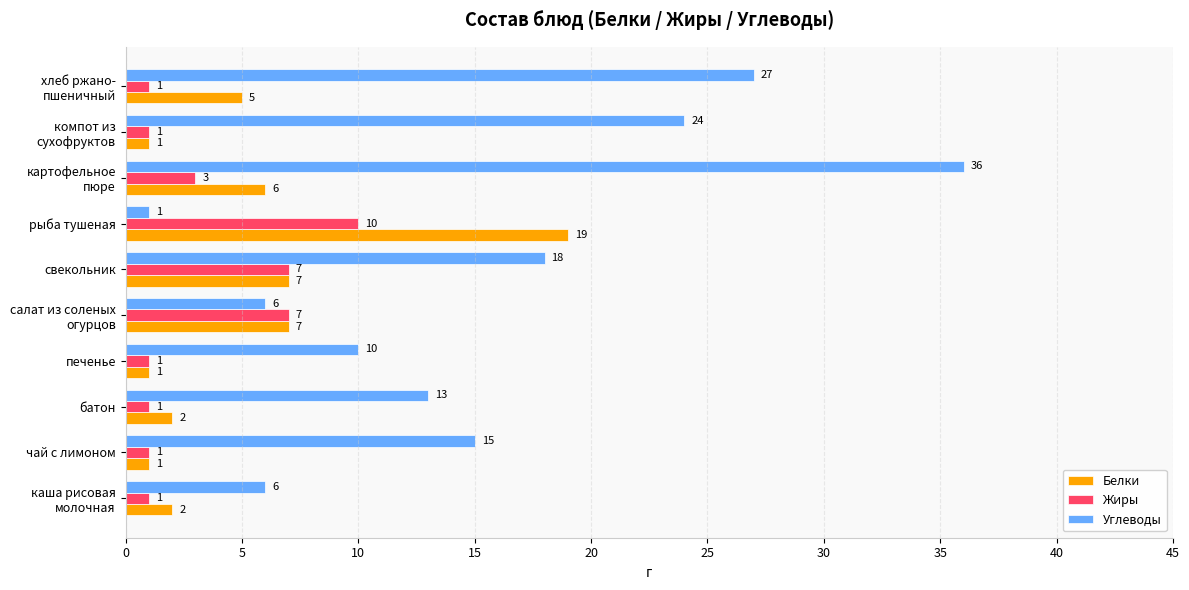

Between батон and рыба тушеная, which series saw the biggest shift?

Белки